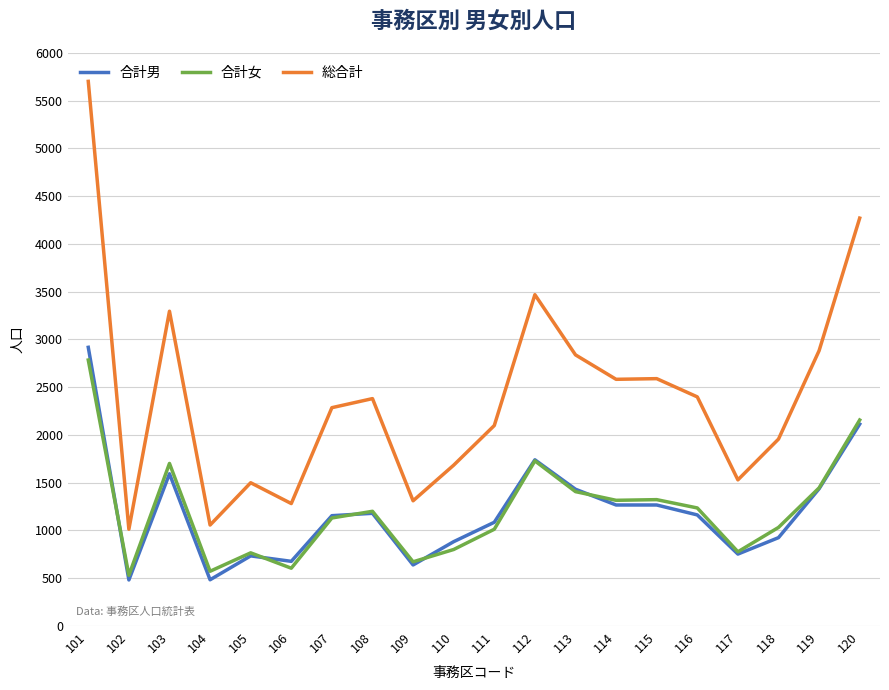

Is this an area chart (filled region under the line)?

No